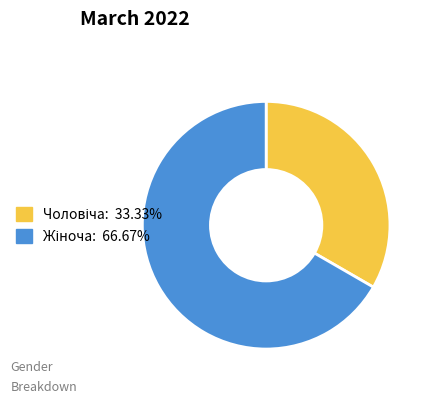

Does any single category account for the majority?

Yes